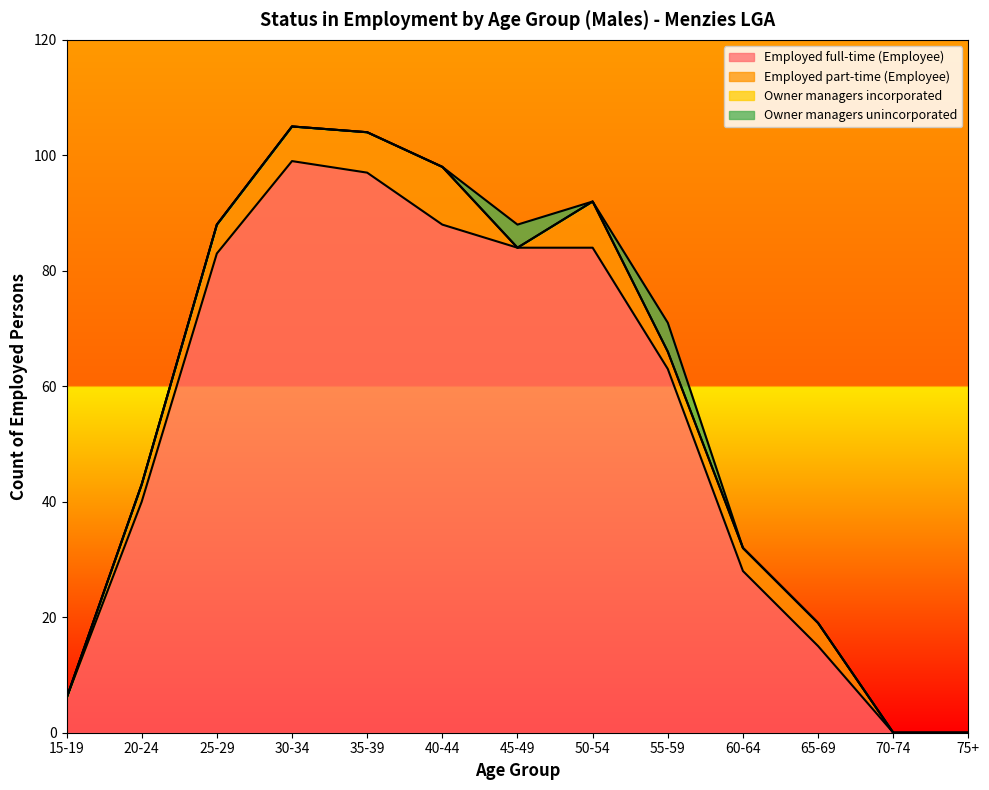

What position from the left is 50-54?

8